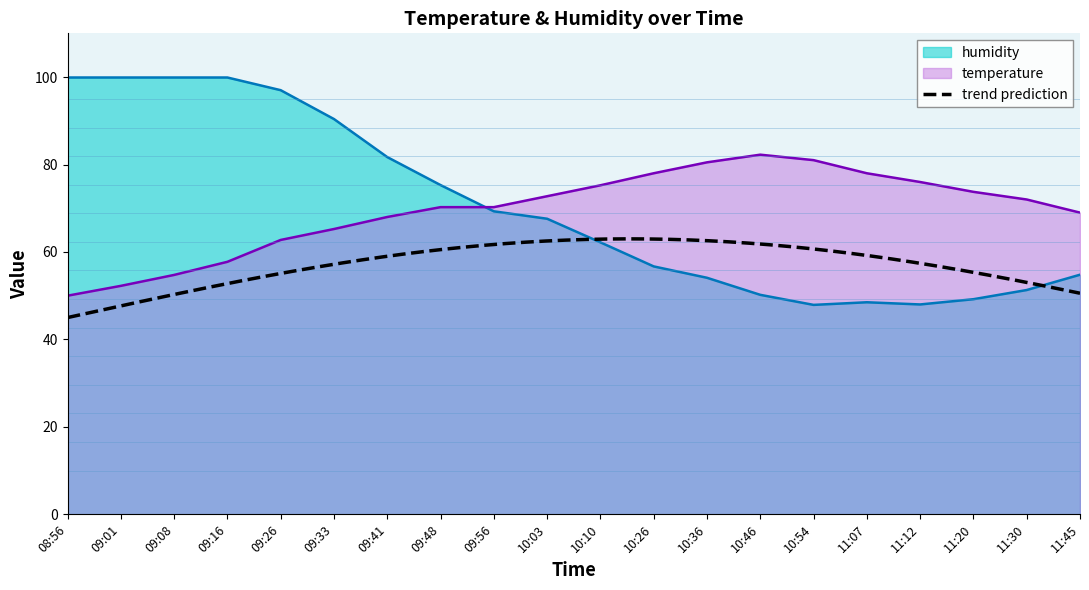

Reading left to right, extract all data points from this chart.

temperature: 50.0	52.2	54.8	57.8	62.8	65.2	68.0	70.2	70.2	72.8	75.2	78.0	80.5	82.2	81.0	78.0	76.0	73.8	72.0	69.0
humidity: 99.9	99.9	99.9	99.9	97.0	90.4	81.7	75.3	69.3	67.6	62.2	56.7	54.1	50.2	47.9	48.5	48.0	49.2	51.3	54.8